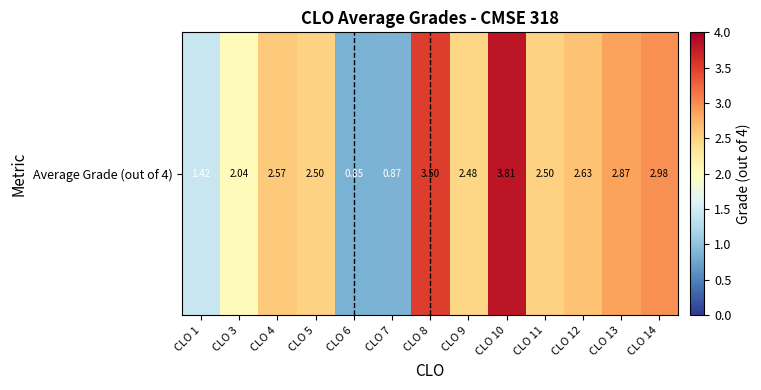

Between CLO 14 and CLO 11, which is larger?

CLO 14